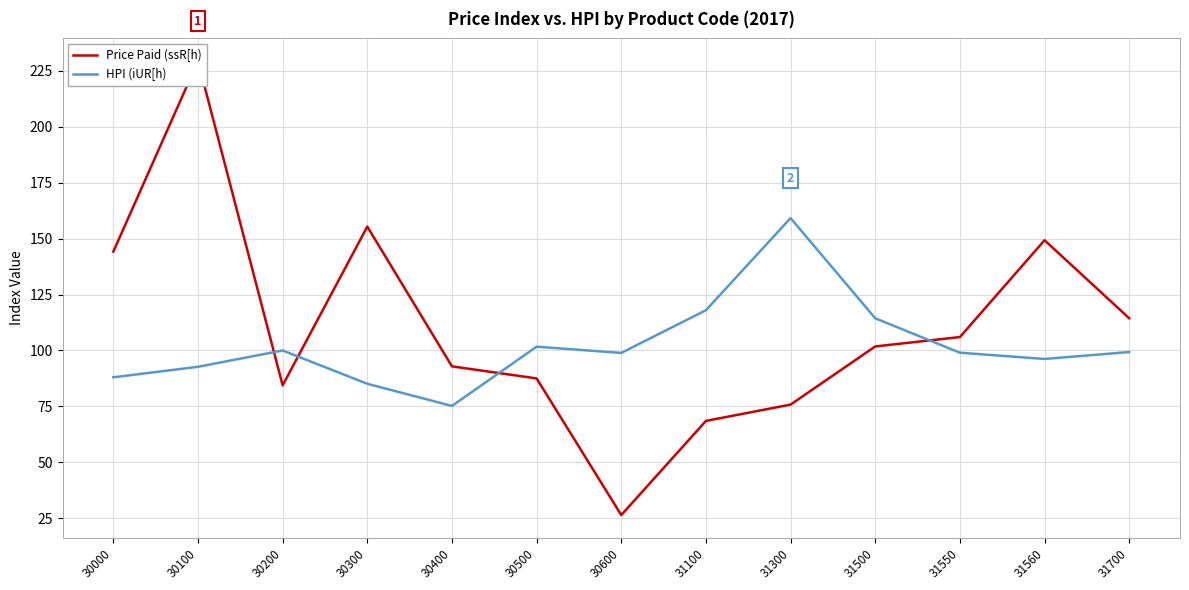

Which series has the largest range (max minus min)?

Price Paid (ssR[h)